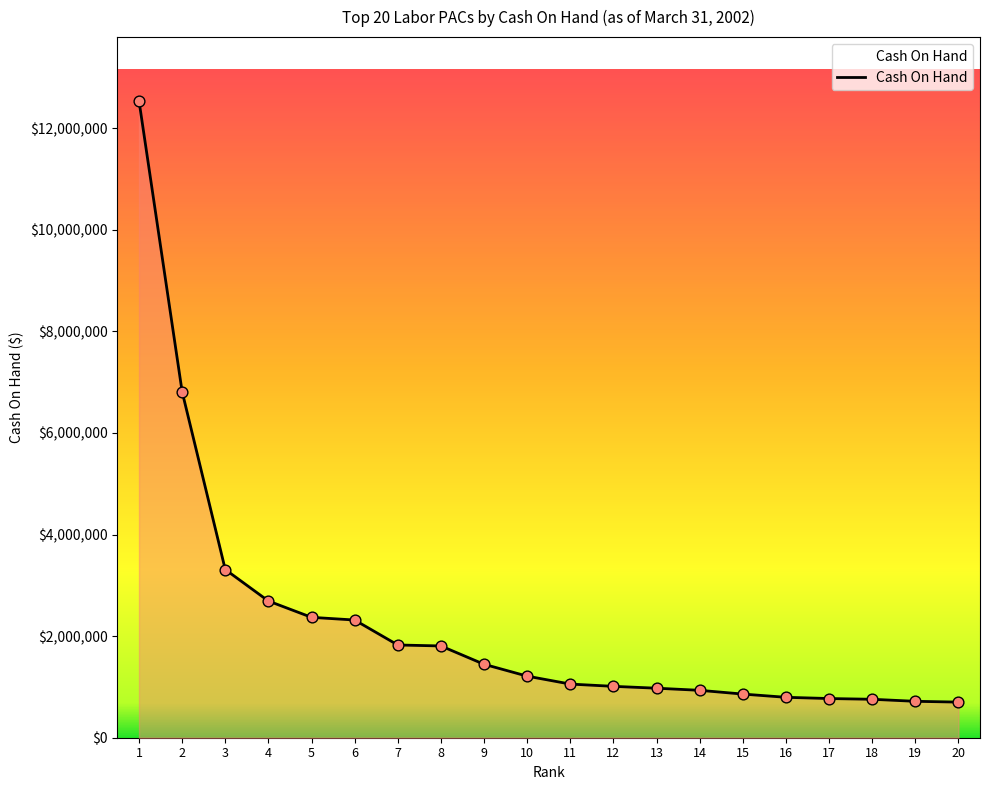

Approximately how many times larger is the value at 6 compared to 17?

3.0